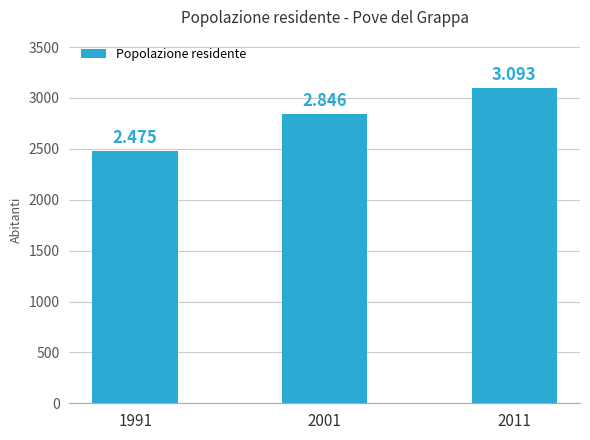

How many bars are there in total?

3